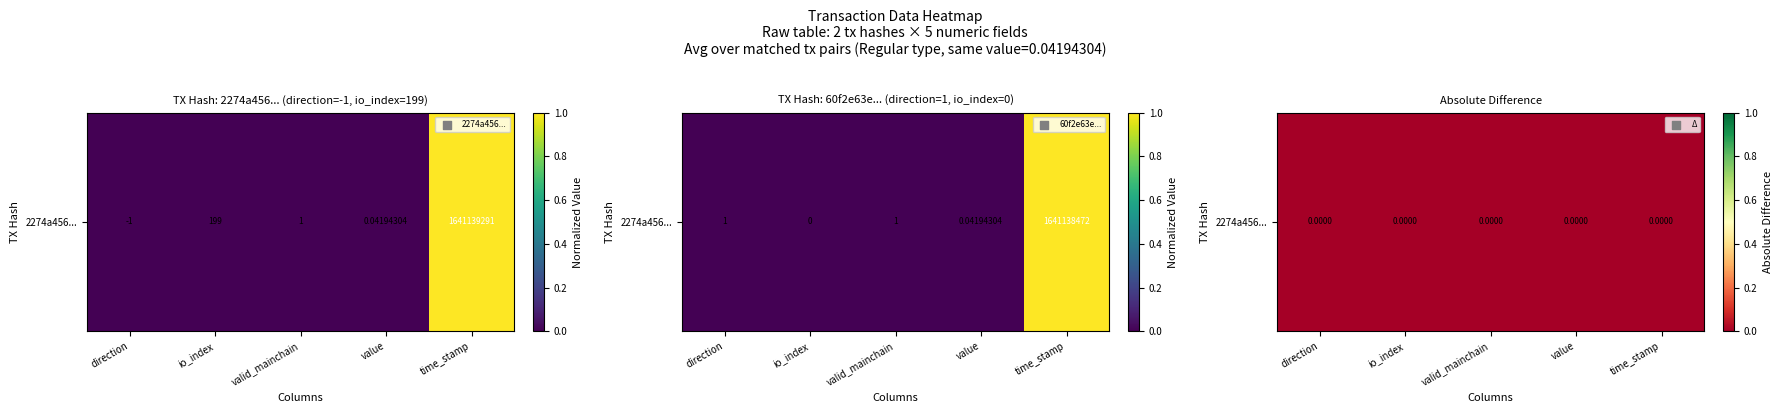

At which category does the chart reach its minimum across all series?

time_stamp